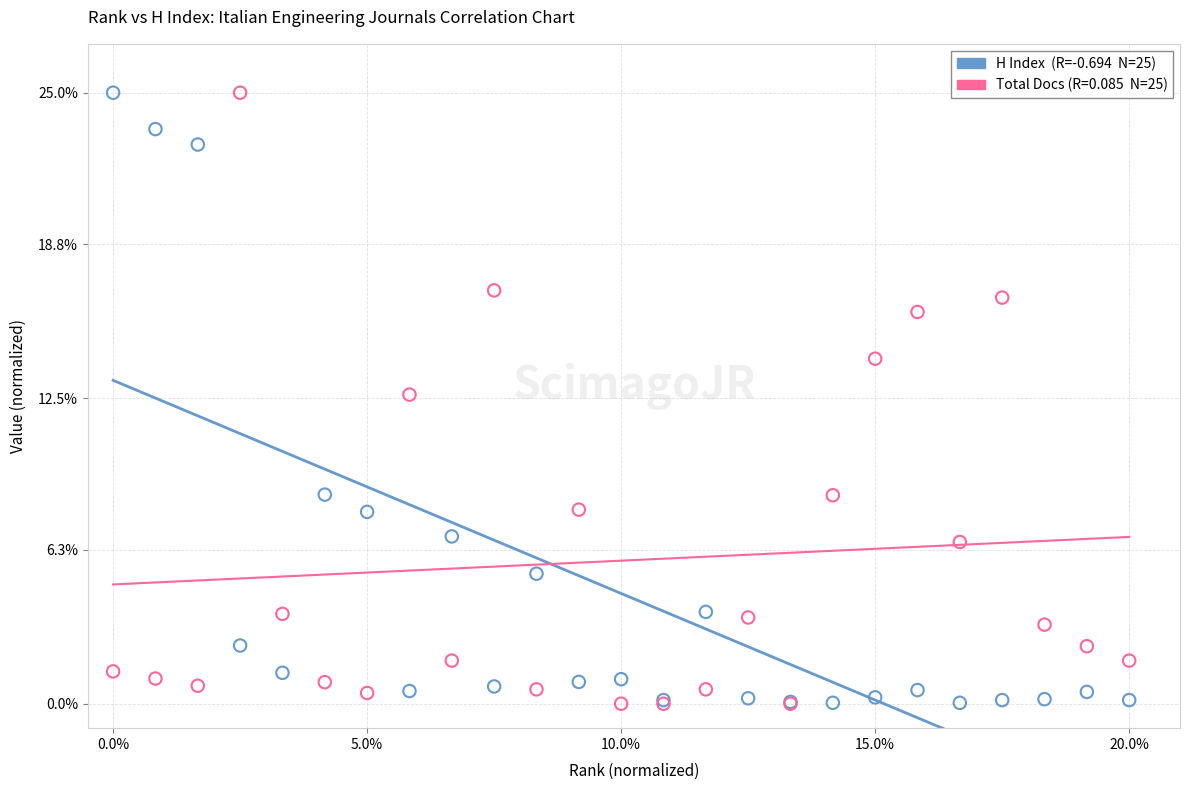

Across all series, what Y value is closest to 12?

12.6